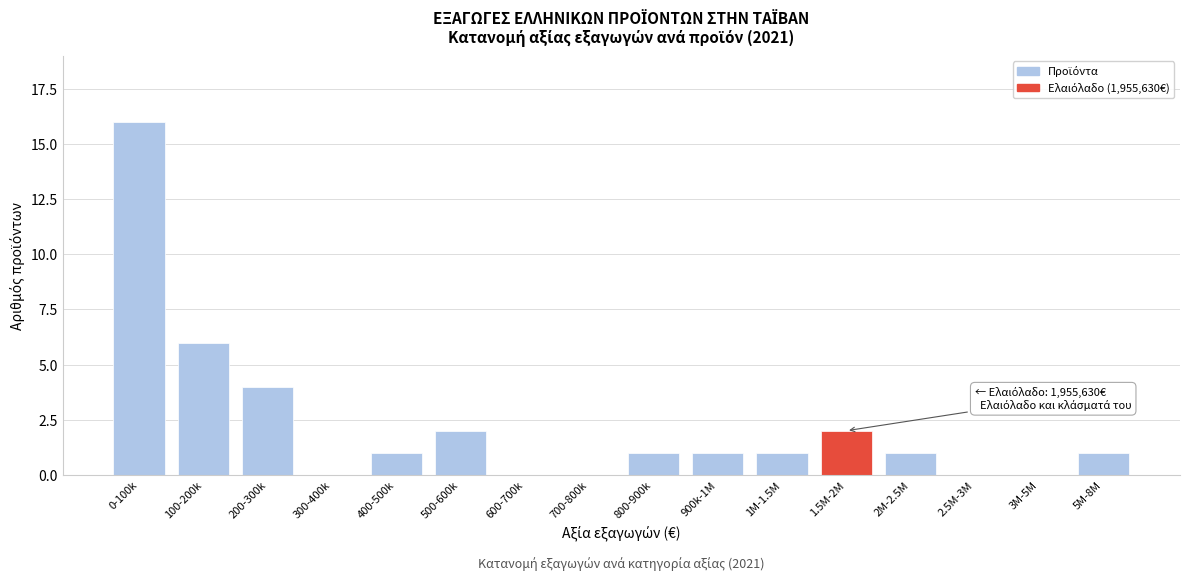

Reading left to right, what are all the values shown in this chart?

0-100k=16	100-200k=6	200-300k=4	300-400k=0	400-500k=1	500-600k=2	600-700k=0	700-800k=0	800-900k=1	900k-1M=1	1M-1.5M=1	1.5M-2M=2	2M-2.5M=1	2.5M-3M=0	3M-5M=0	5M-8M=1